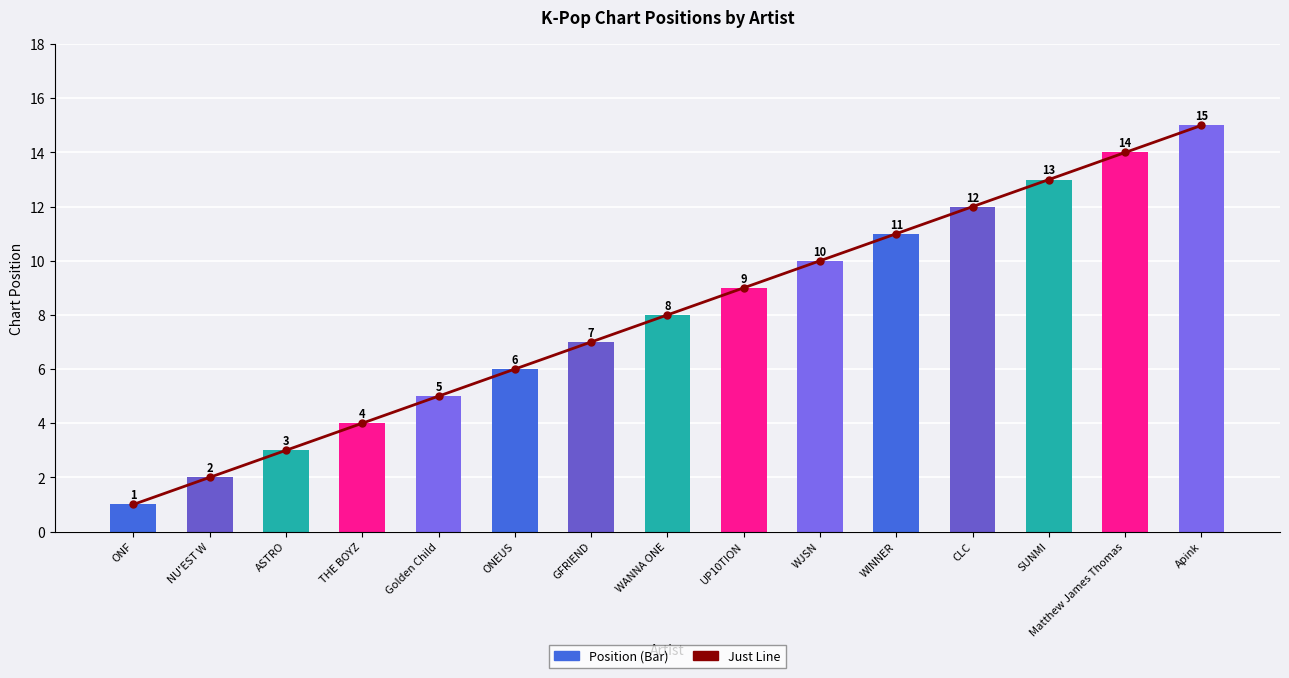

Reading left to right, what are all the values shown in this chart?

Just Line: 1	2	3	4	5	6	7	8	9	10	11	12	13	14	15
Position: 1	2	3	4	5	6	7	8	9	10	11	12	13	14	15